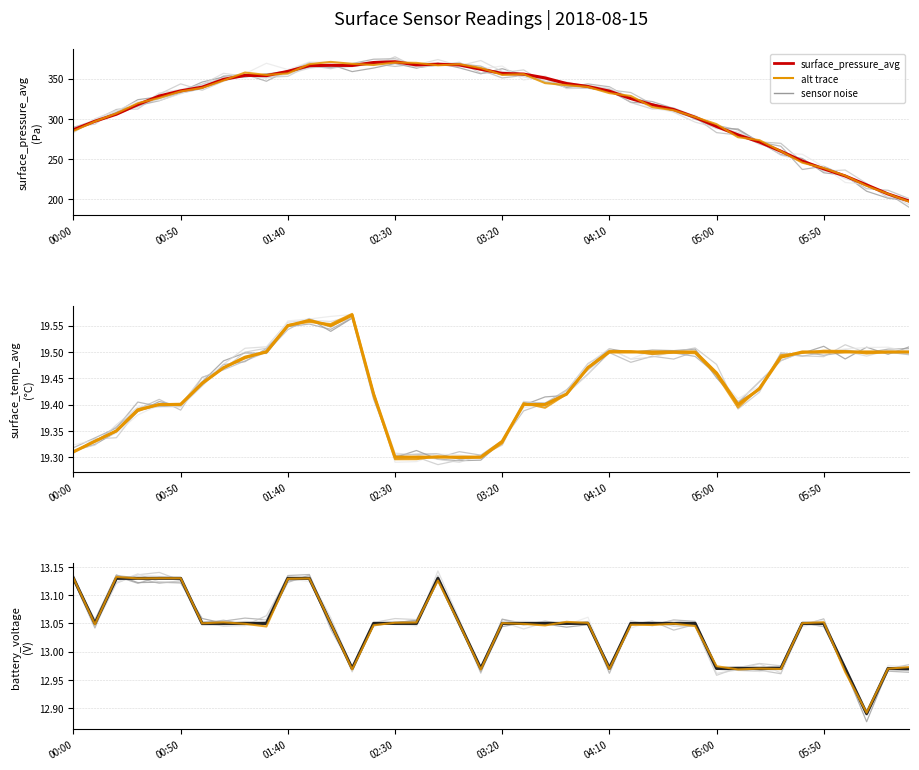

How many interior local valleys does the surface temp avg series have?

2